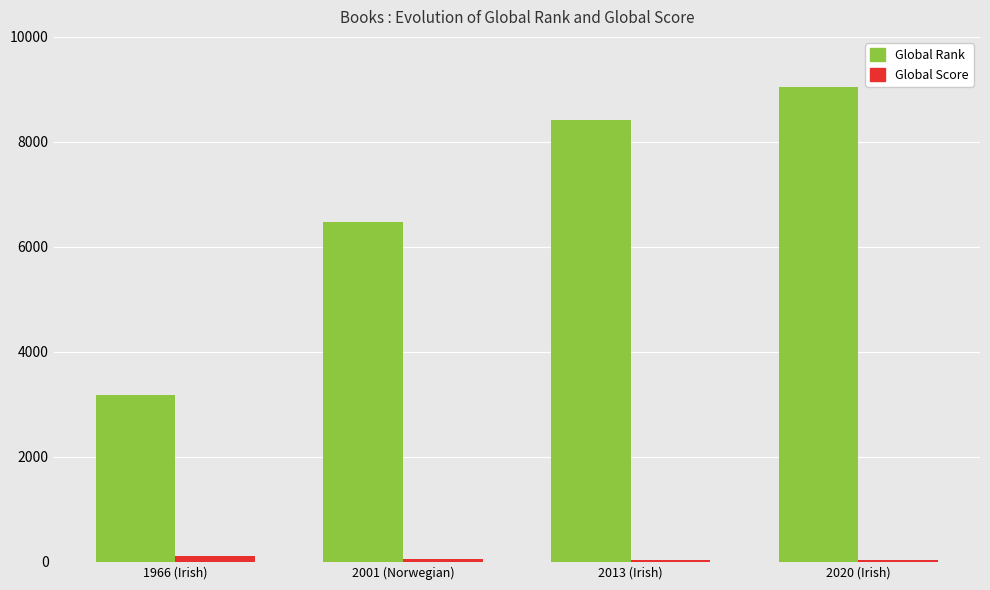

How many data points in Global Score are less than 58?

2